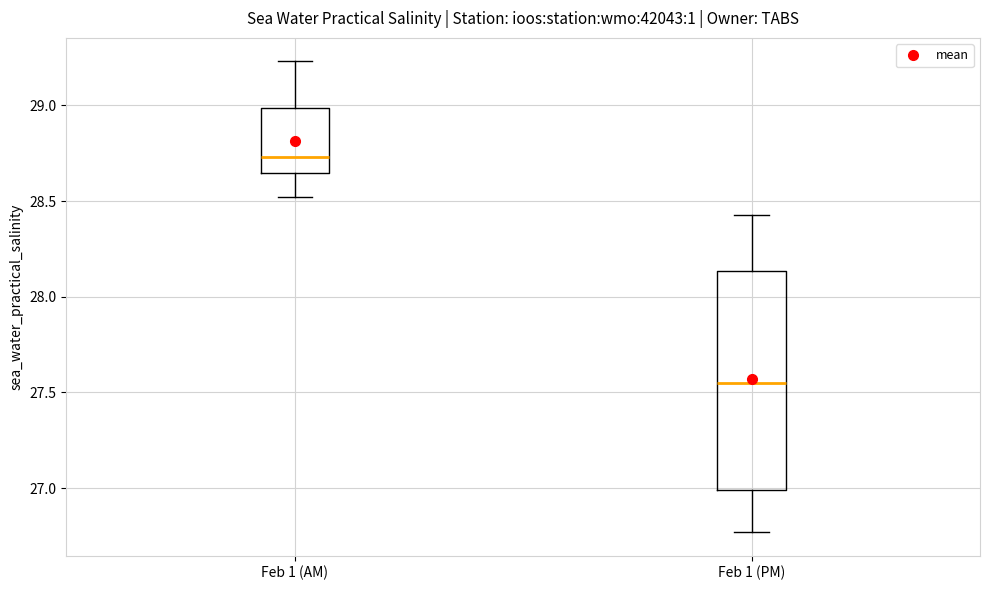

Reading left to right, read every box against the y-axis: the position of its median line, the range the box covers, and the ends of its whiskers. The values are not printed on the chart, so give them approximately, as read against the axis.

Feb 1 (AM): median 28.75, box 28.65 to 29.00, whiskers 28.50 to 29.25
Feb 1 (PM): median 27.55, box 27.00 to 28.15, whiskers 26.75 to 28.45